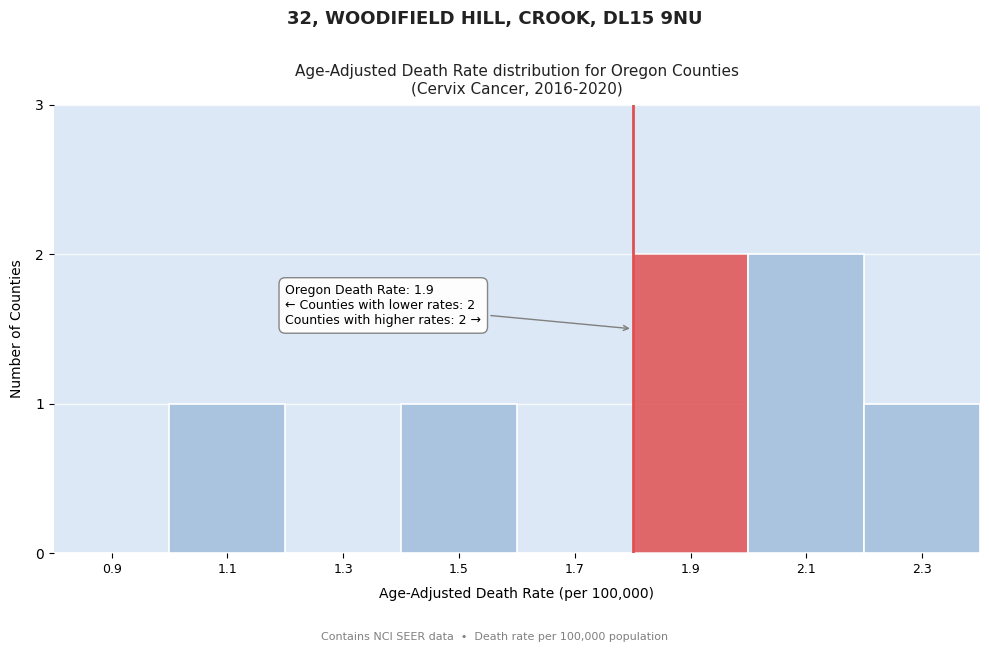

Reading right to left, what are all the values shown in this chart?

2.3=1	2.1=2	1.9=2	1.7=0	1.5=1	1.3=0	1.1=1	0.9=0